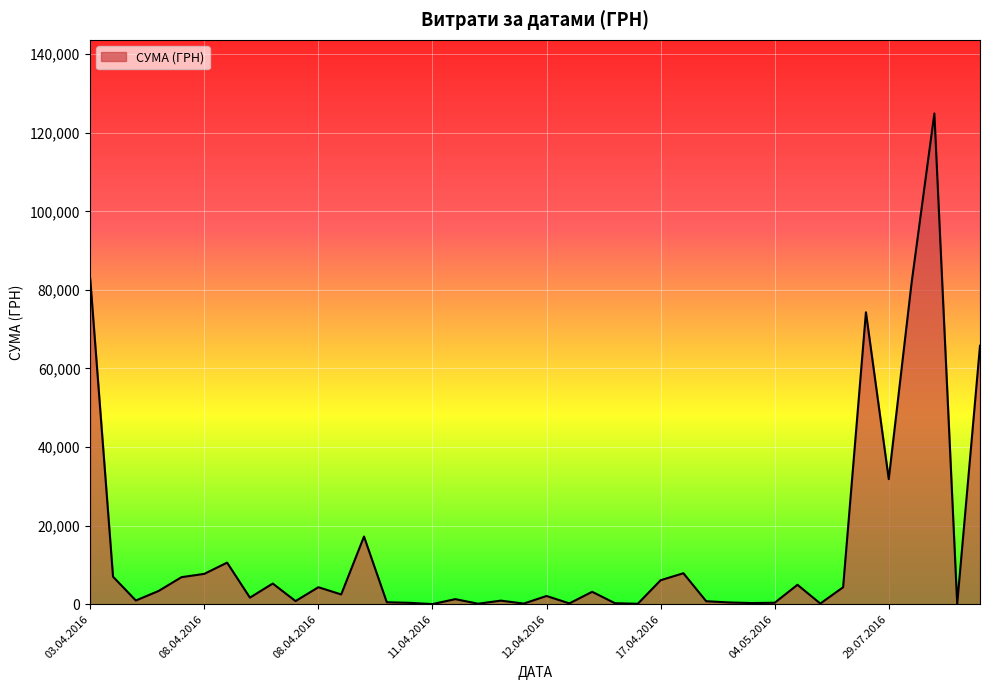

What is the difference between the maximum and minimum values?

124867.4